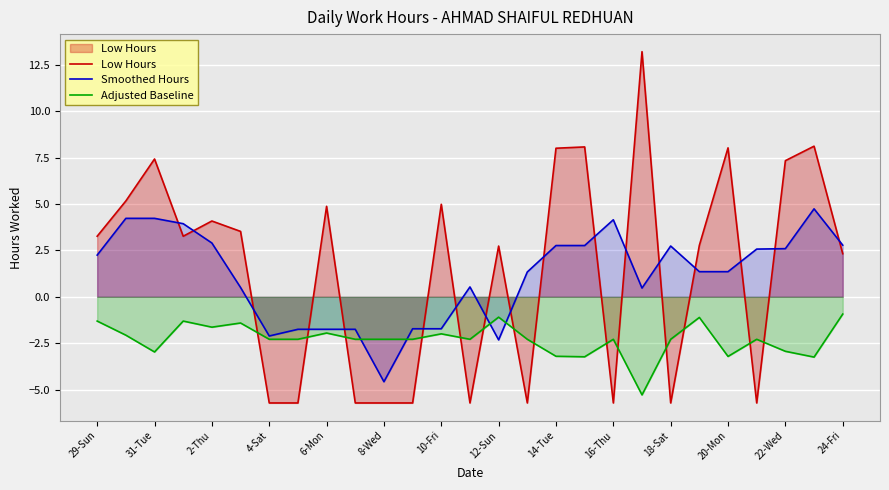

At which label does Smoothed Hours first exceed 1?

29-Sun